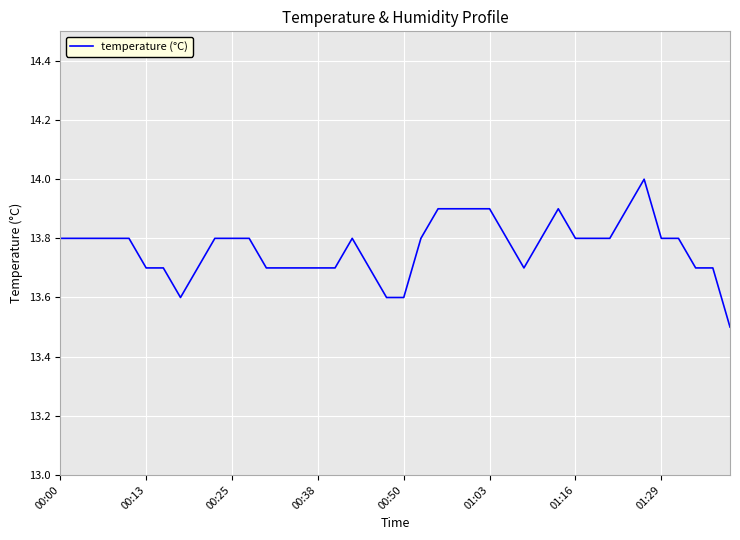

What is the difference between the maximum and minimum values?

0.5